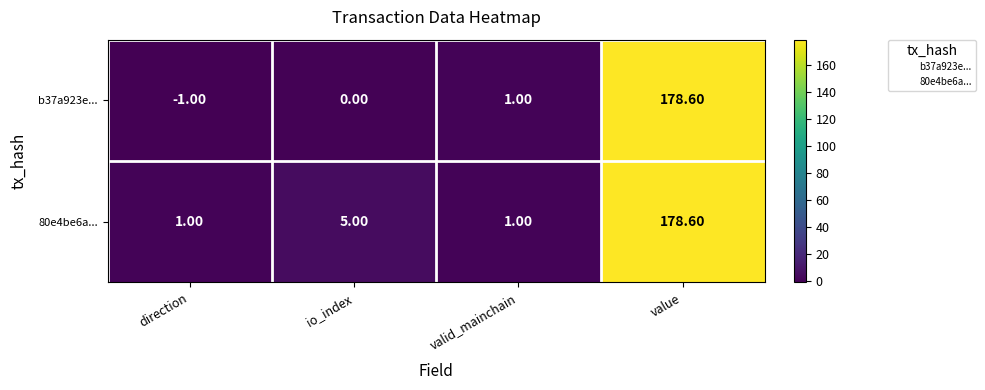

Which label corresponds to the largest value in the chart?

value